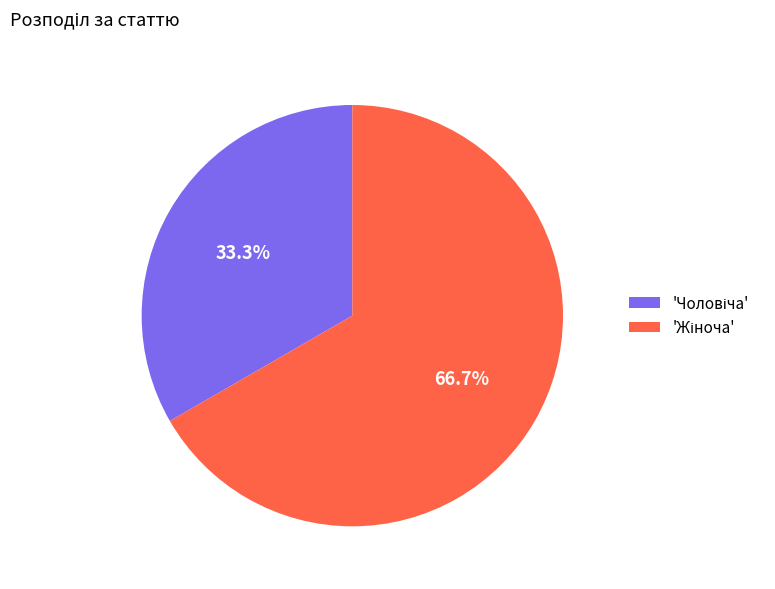

Is there any slice that represents more than half of the pie?

Yes